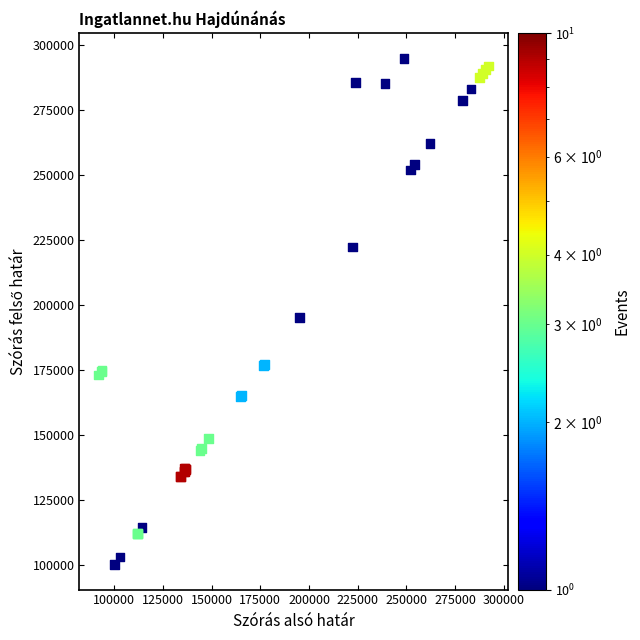

What Y value in the scatter plot is closest to 197514?

195209